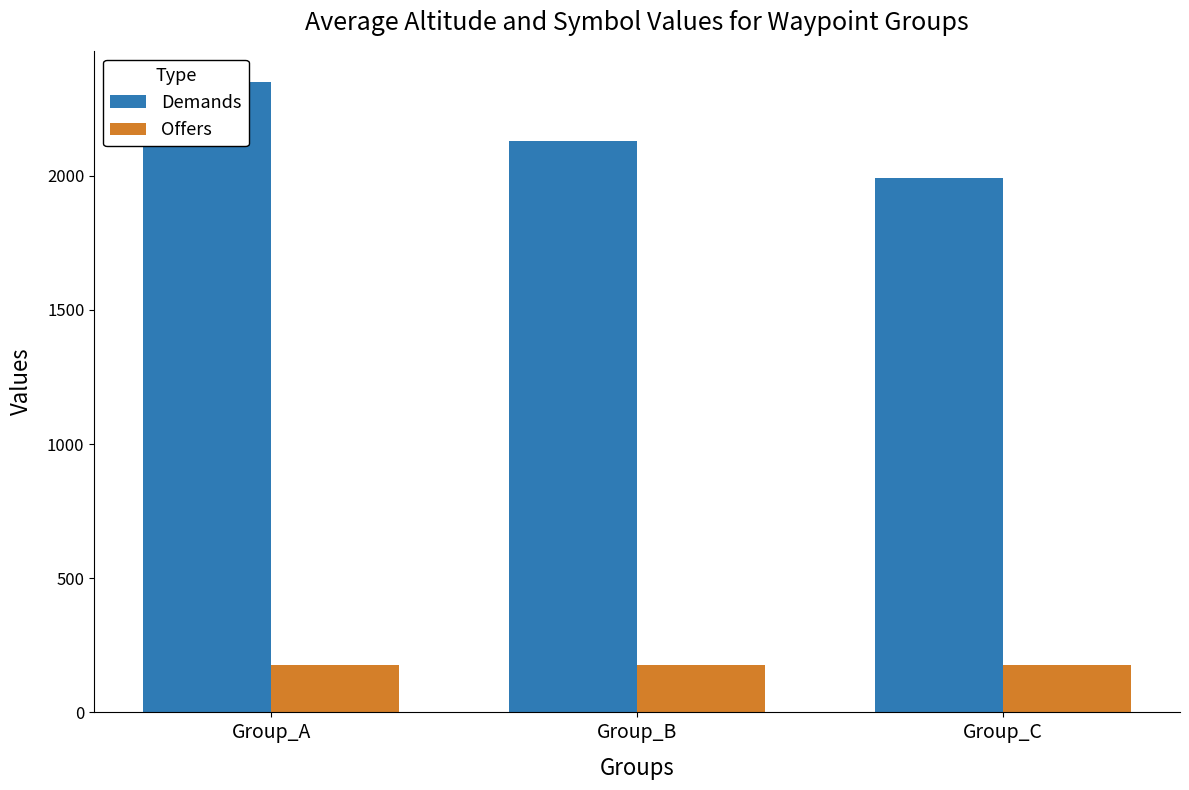

Which series has the widest spread of values?

Demands